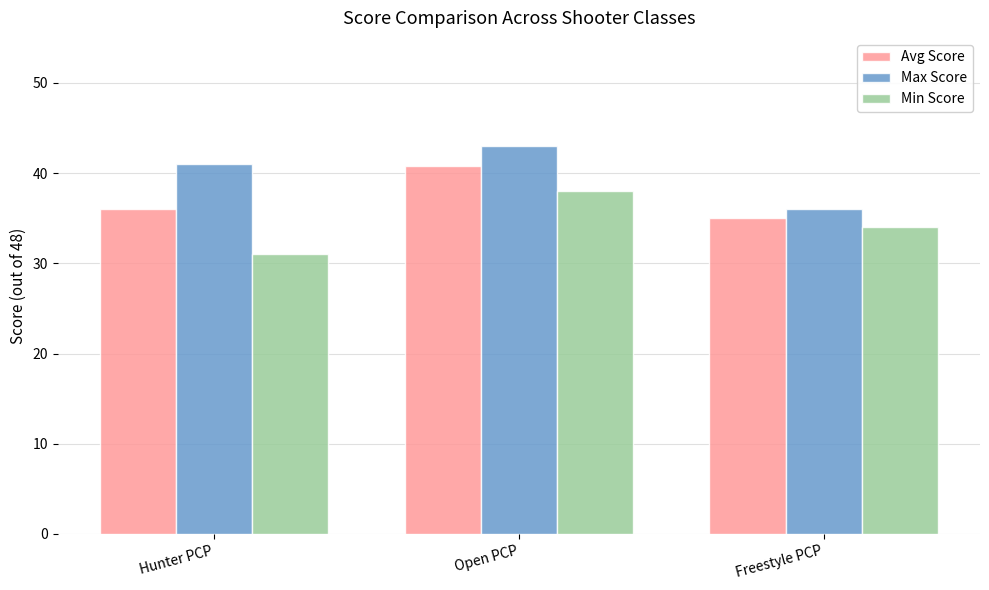

What is the label of the 1st bar from the right?

Freestyle PCP